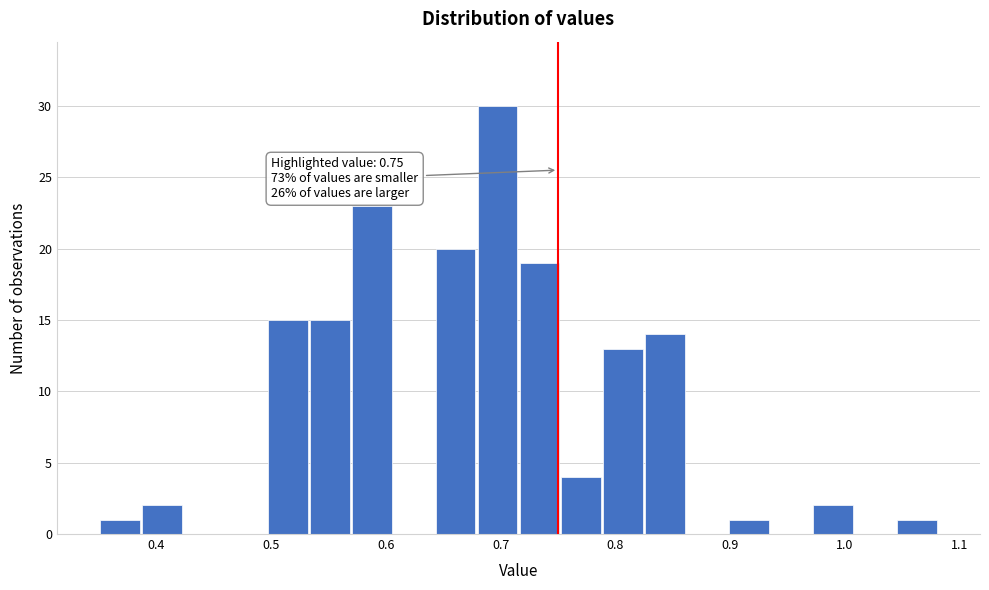

Read against the x-axis, roughly where is the centre of the tallest bar?

0.70